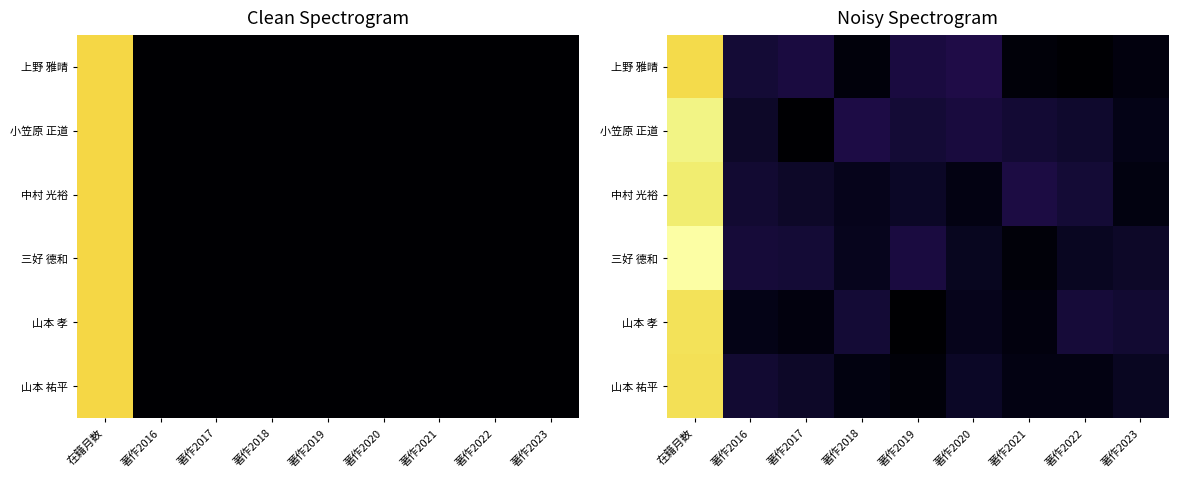

Count the number of categories in the chart.

9